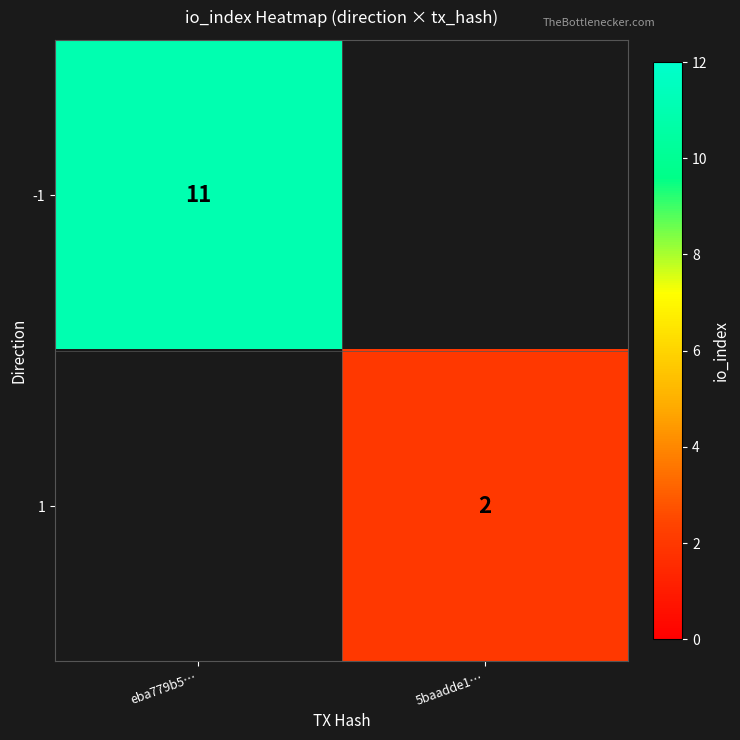

Is it true that -1 equals 3 at eba779b5…?

False